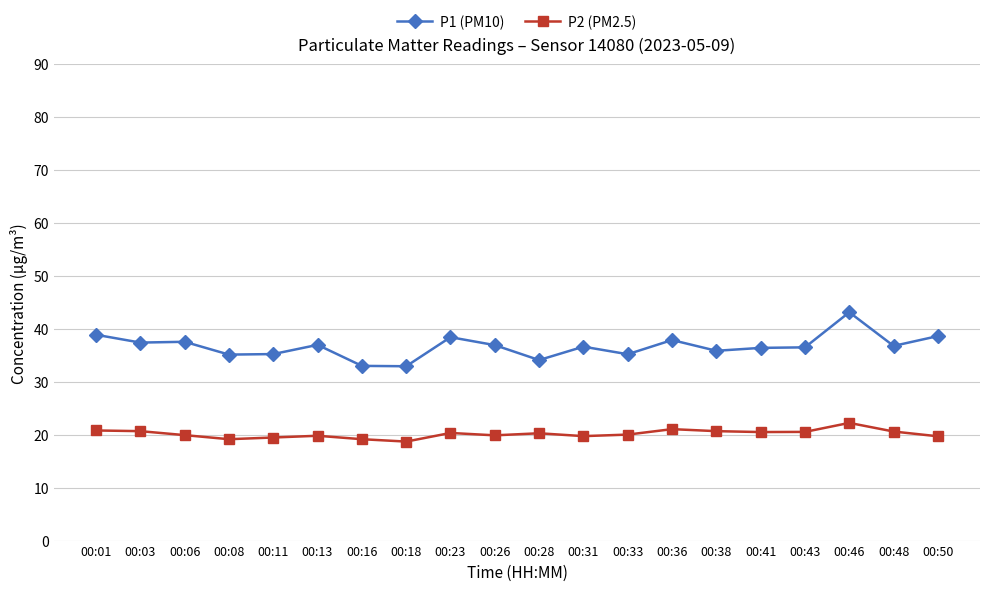

What is the value of the P1 (PM10) point at the 10th from the left?

36.9